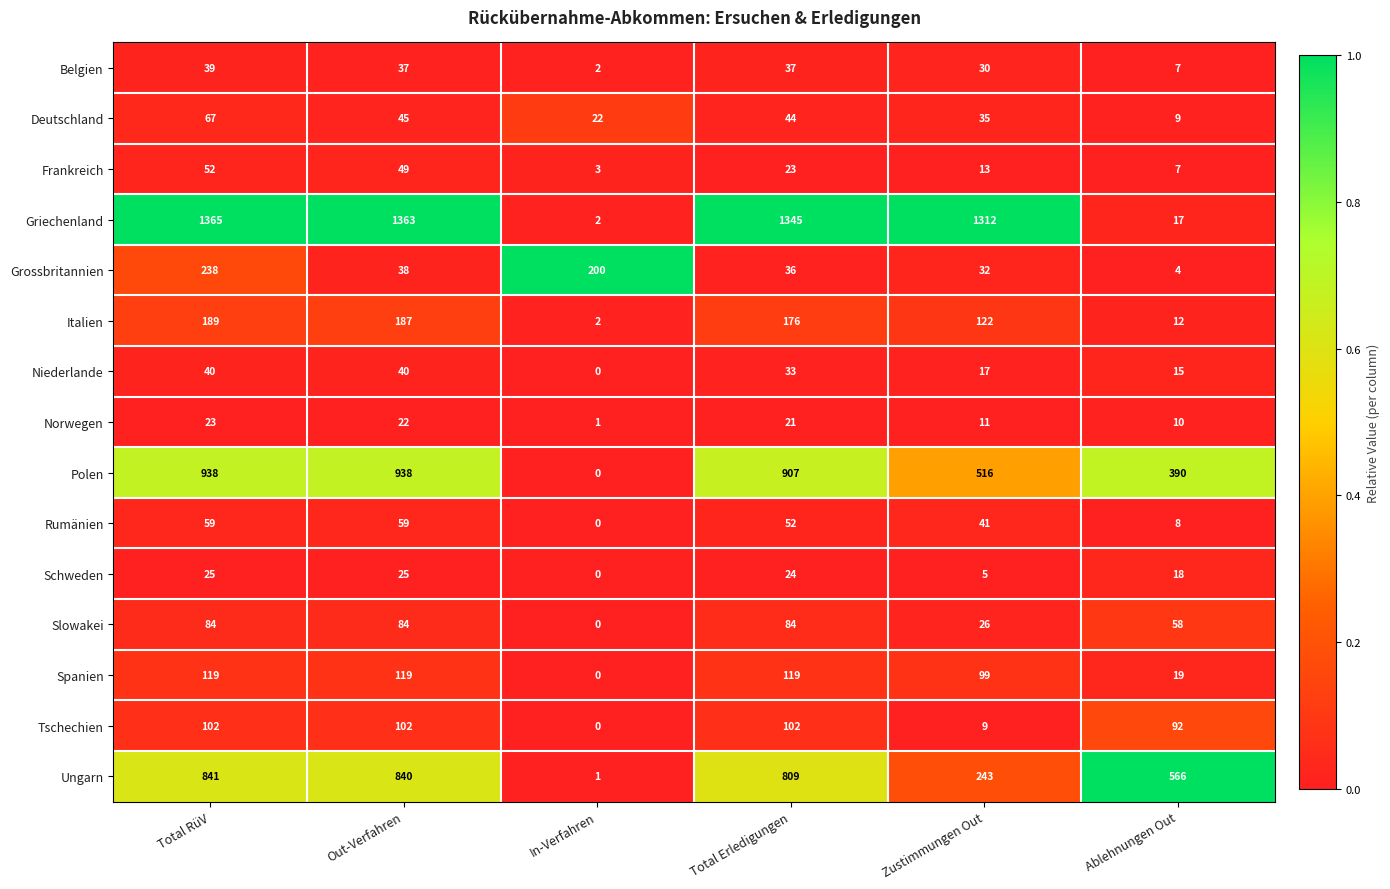

List the series in order of their peak value, lowest first.

Norwegen, Schweden, Belgien, Niederlande, Frankreich, Rumänien, Deutschland, Slowakei, Tschechien, Spanien, Italien, Grossbritannien, Ungarn, Polen, Griechenland